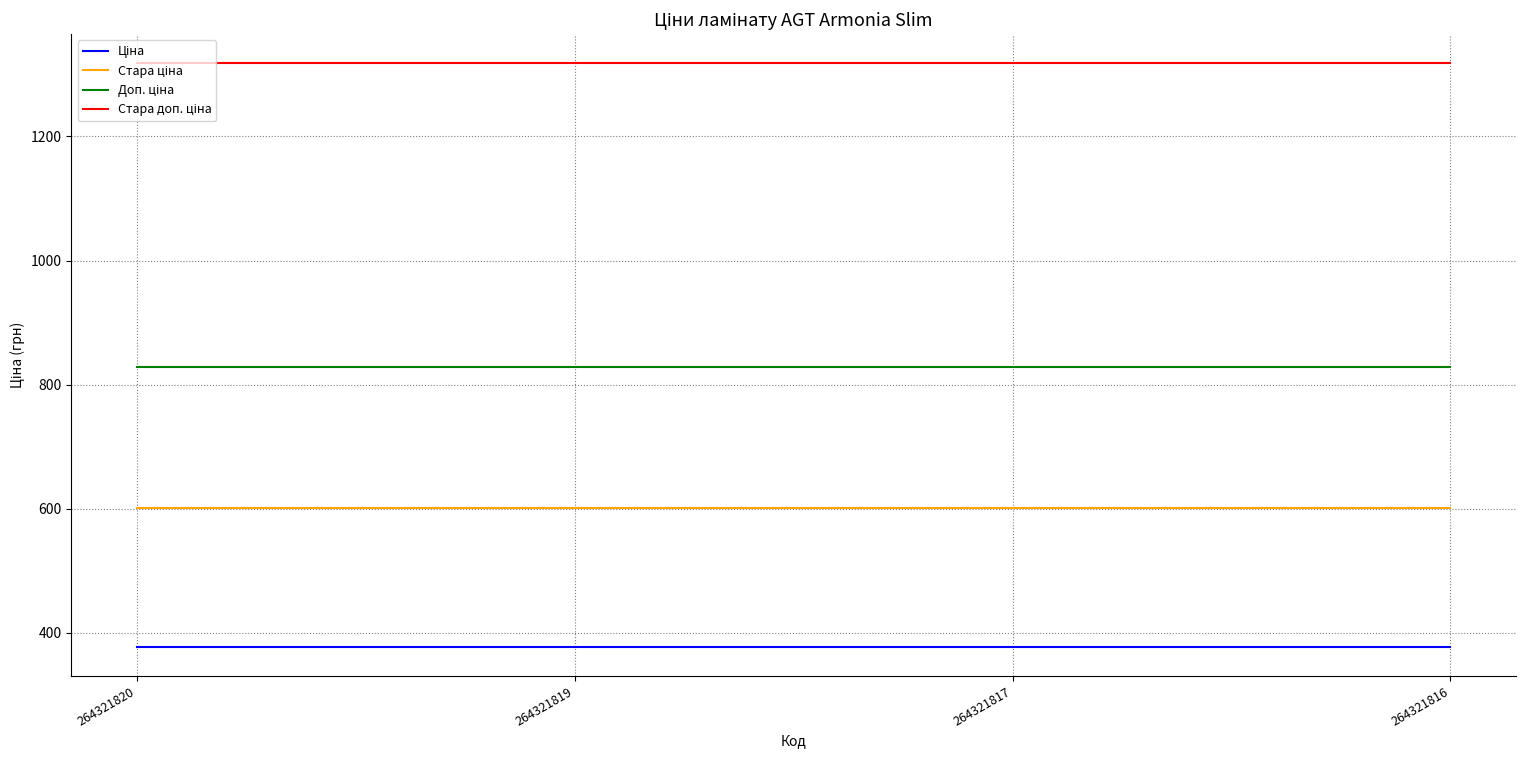

What is the maximum value shown in the chart?

1317.6